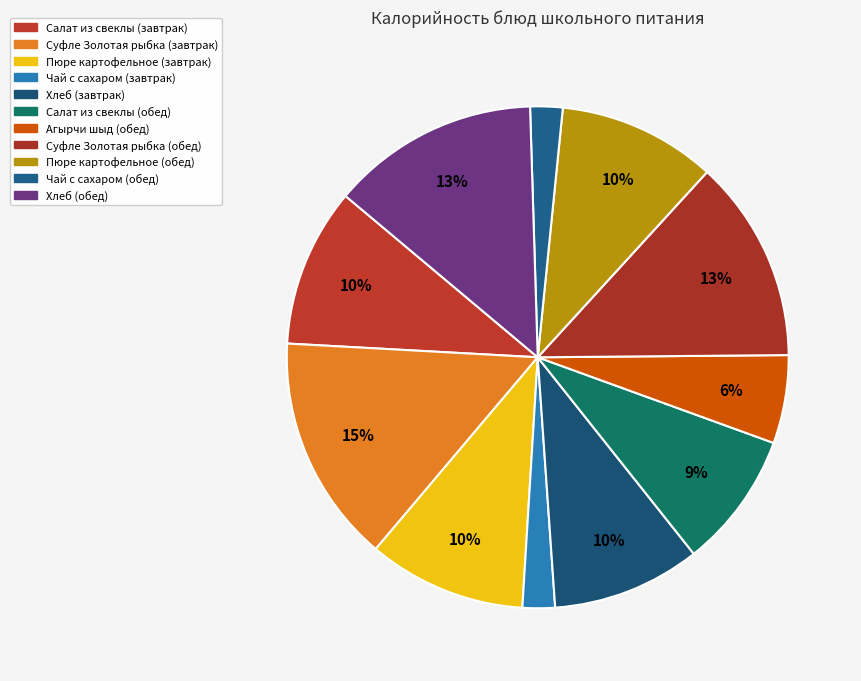

Count the number of slices in the pie.

11